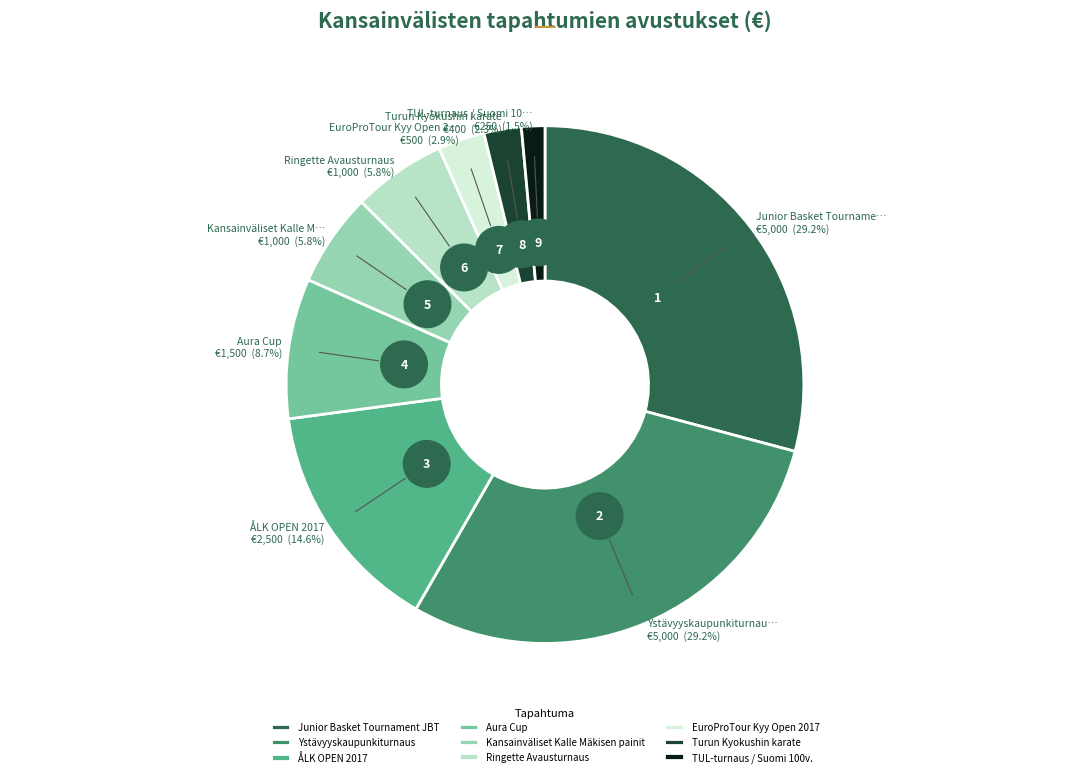

What is the change in value from Aura Cup to TUL-turnaus / Suomi 100v.?

-1250